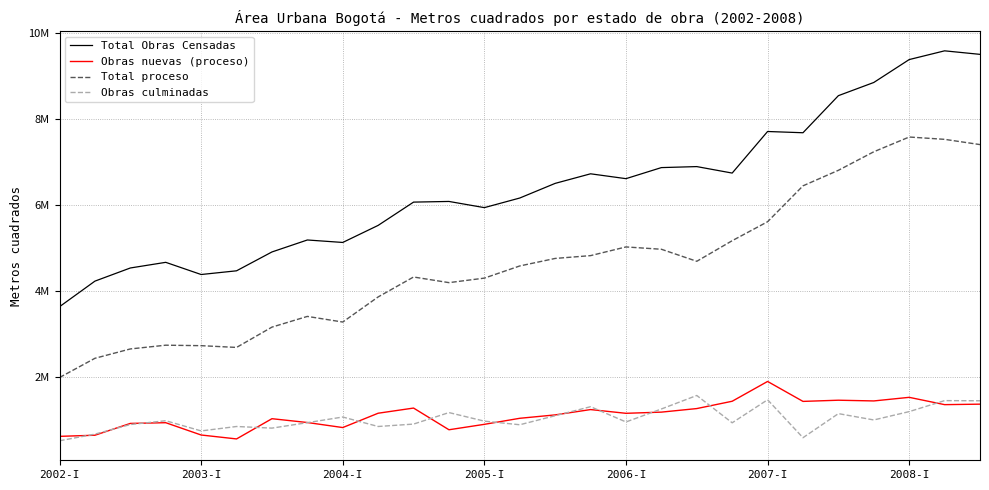

What is the value of the Total Obras Censadas point at the 6th from the left?

4467707